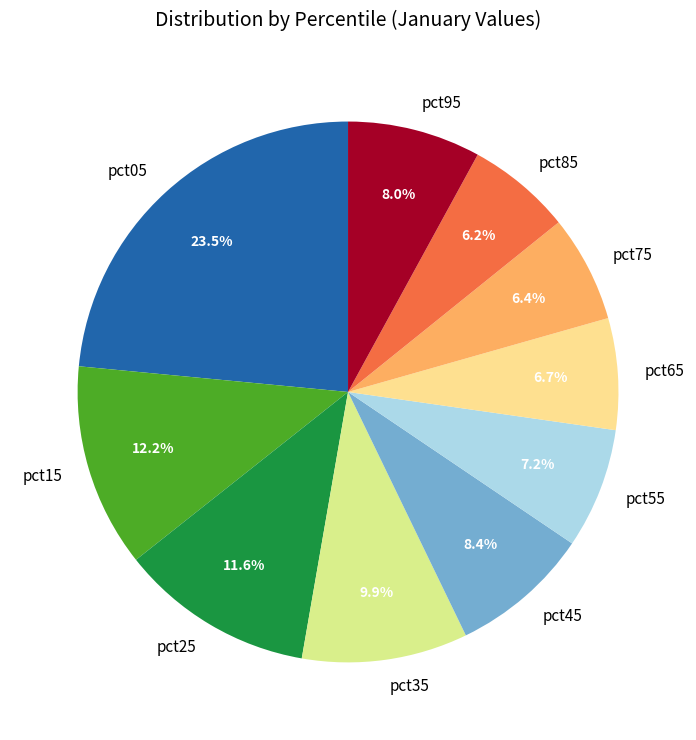

What percentage is the pct35 slice, to the nearest percent?

10%